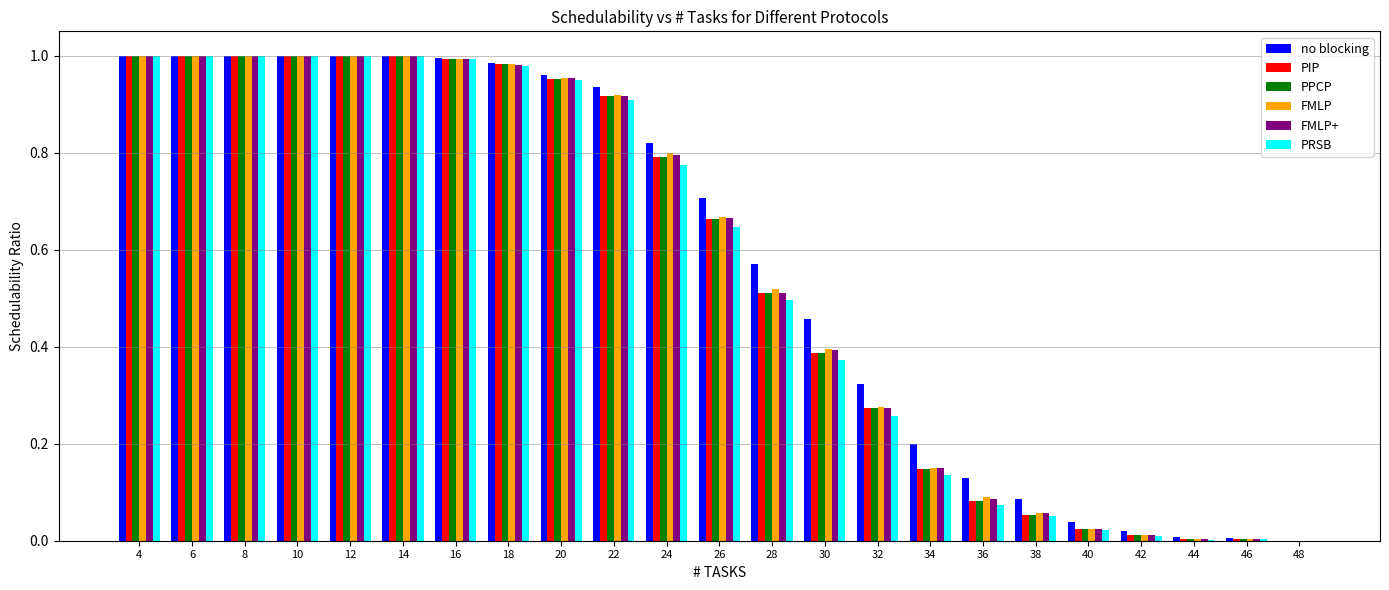

What is the sum of all FMLP values?

12.8